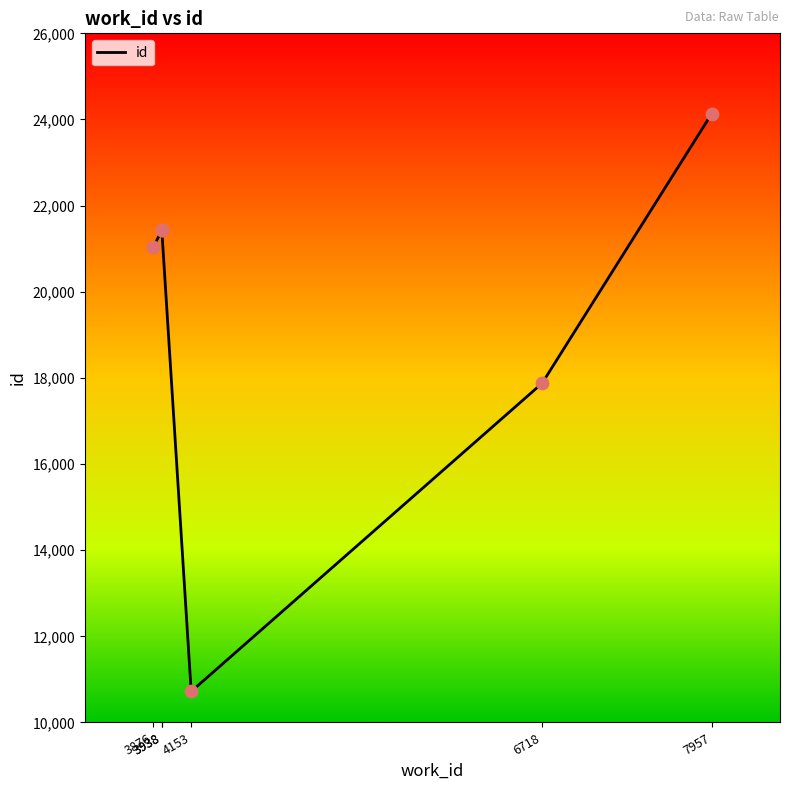

What is the change in value from 3876 to 3938?

+411